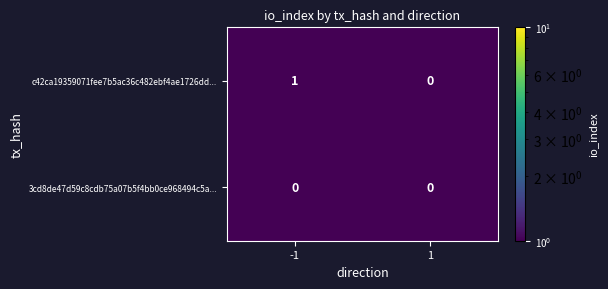

Rank the series by their maximum value, from lowest to highest.

3cd8de47d59c8cdb75a07b5f4bb0ce968494c5a..., c42ca19359071fee7b5ac36c482ebf4ae1726dd...